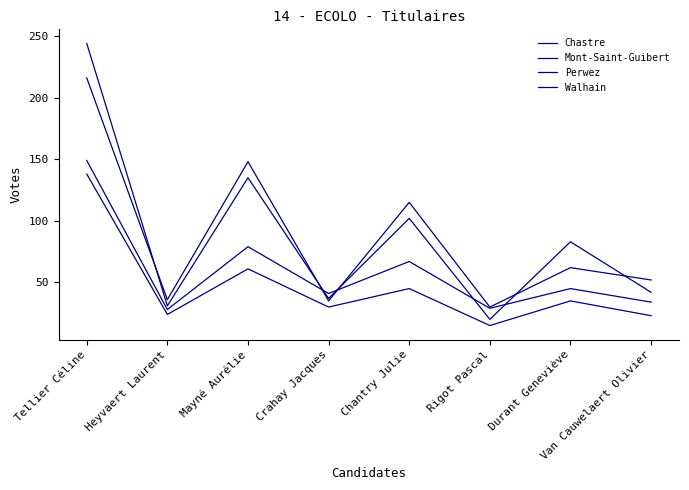

List the labels in order of Mont-Saint-Guibert value, largest first.

Tellier Céline, Mayné Aurélie, Chantry Julie, Durant Geneviève, Van Cauwelaert Olivier, Heyvaert Laurent, Crahay Jacques, Rigot Pascal